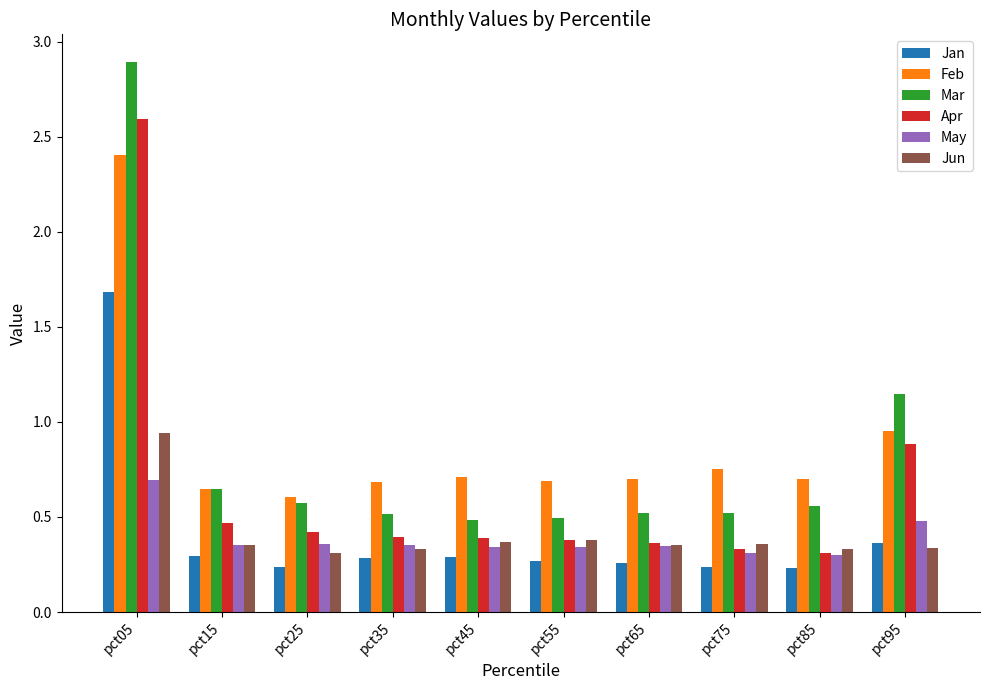

Is it true that Mar equals 0.5 at pct35?

True